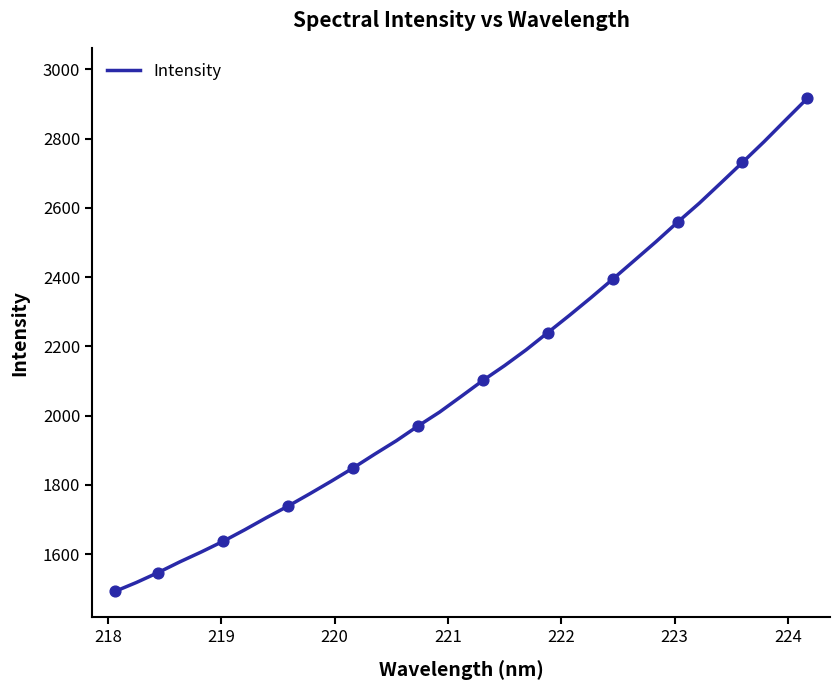

What is the difference between the maximum and minimum values?

1423.9